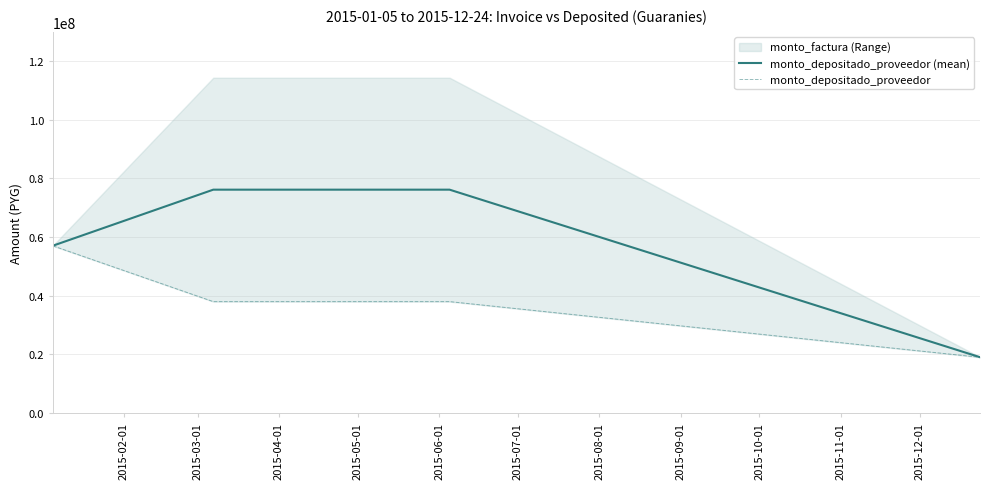

True or false: monto_depositado_proveedor and monto_depositado_proveedor (mean) intersect in this chart.

False